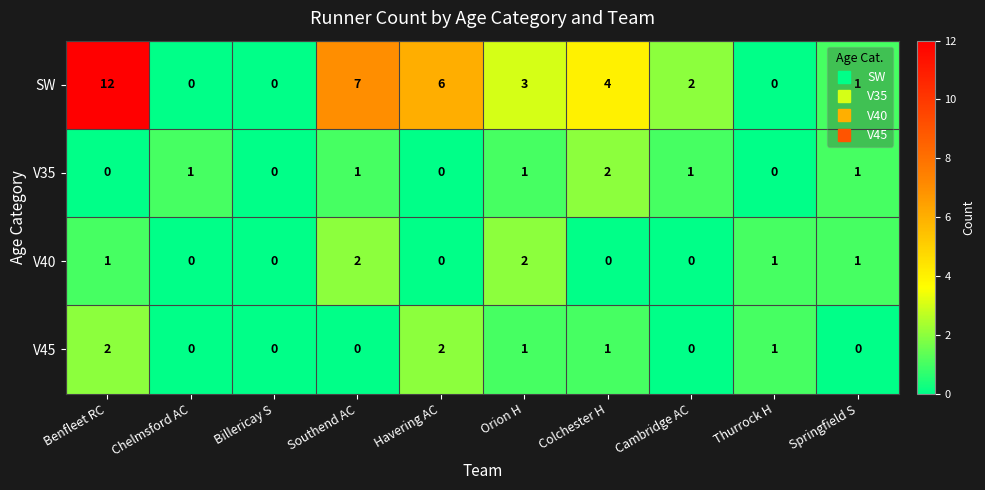

How many data points does each series have?

10